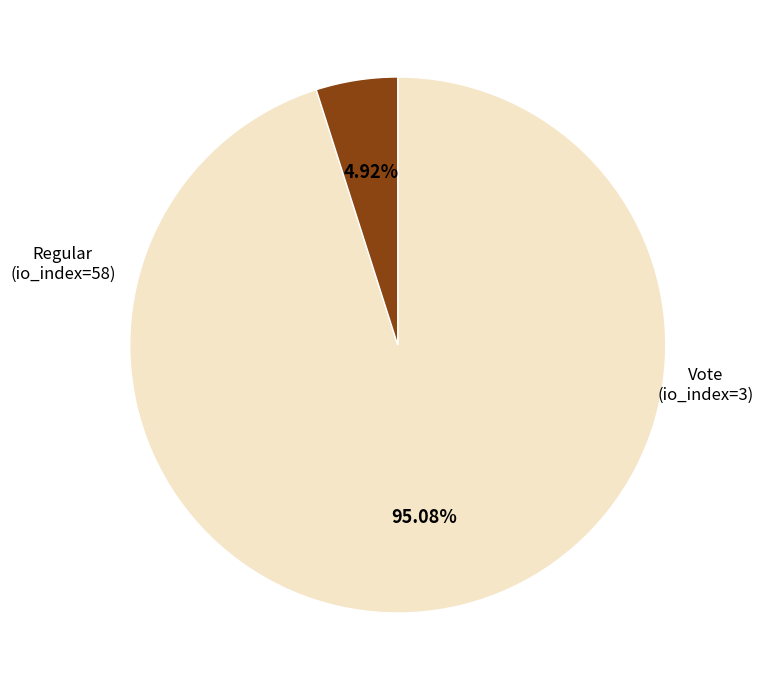

To the nearest percent, what is the combined percentage of Regular (io_index=58) and Vote (io_index=3)?

100%